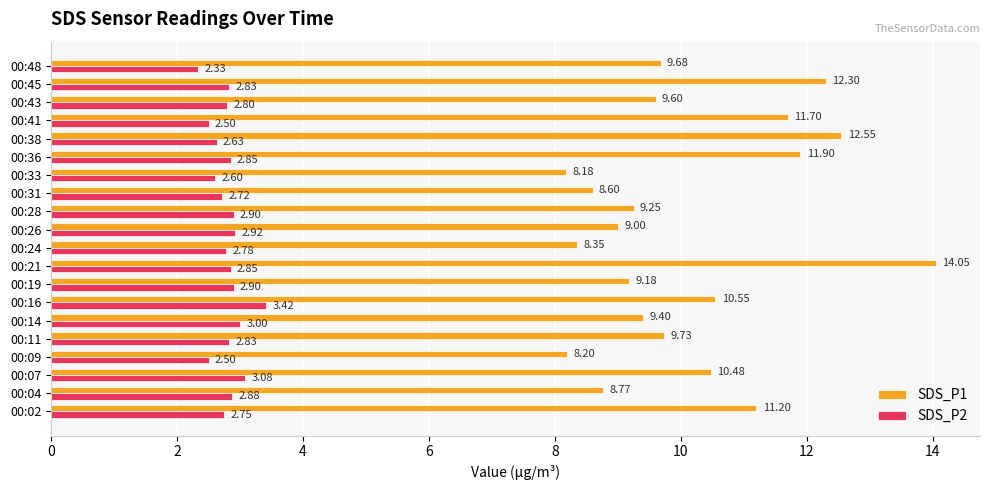

Which series has the largest range (max minus min)?

SDS_P1